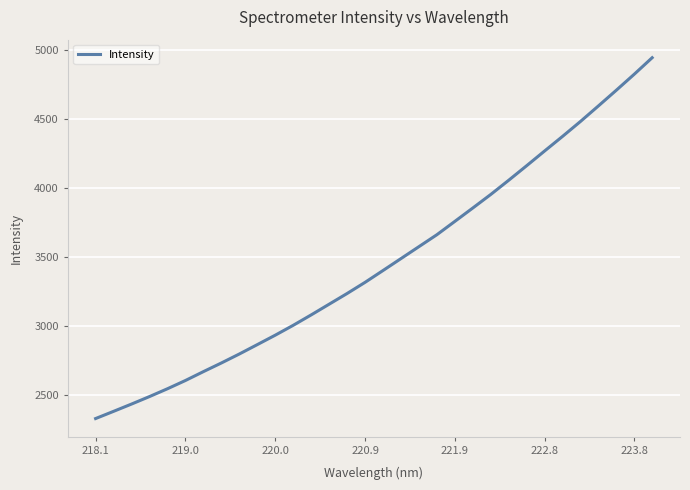

What is the greatest value displayed?

4940.9